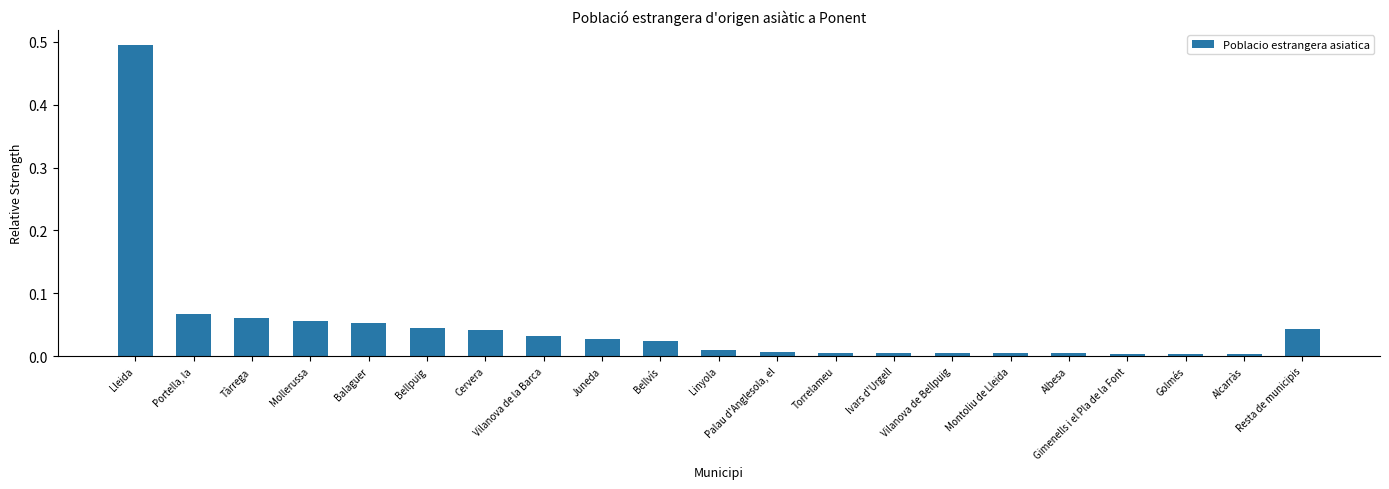

Is it true that the value at Albesa is 0.0?

True